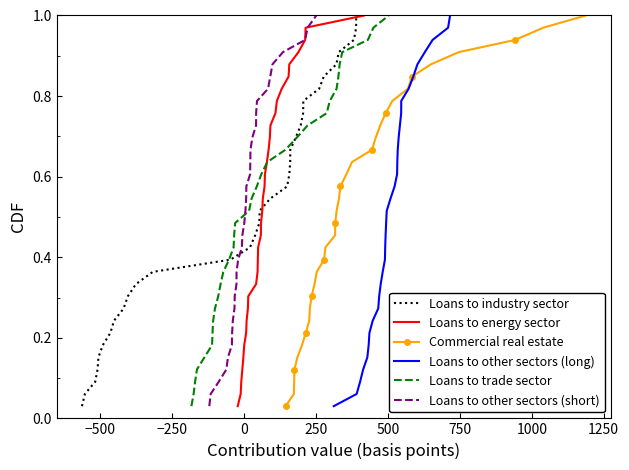

How many lines are shown in the chart?

6